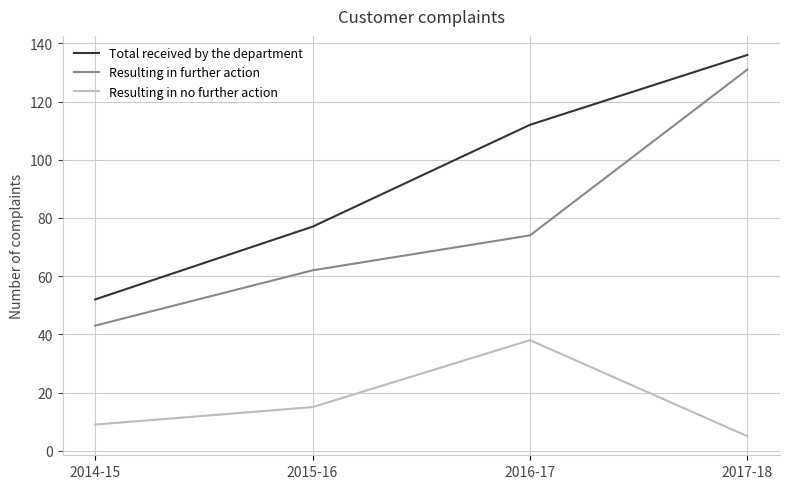

Read the Resulting in no further action value at 2016-17, to the nearest 10.

40